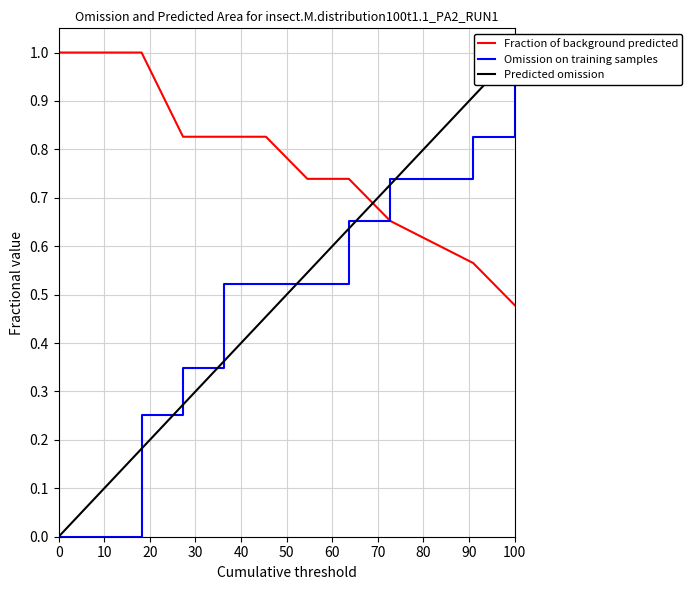

Count the number of categories in the chart.

12